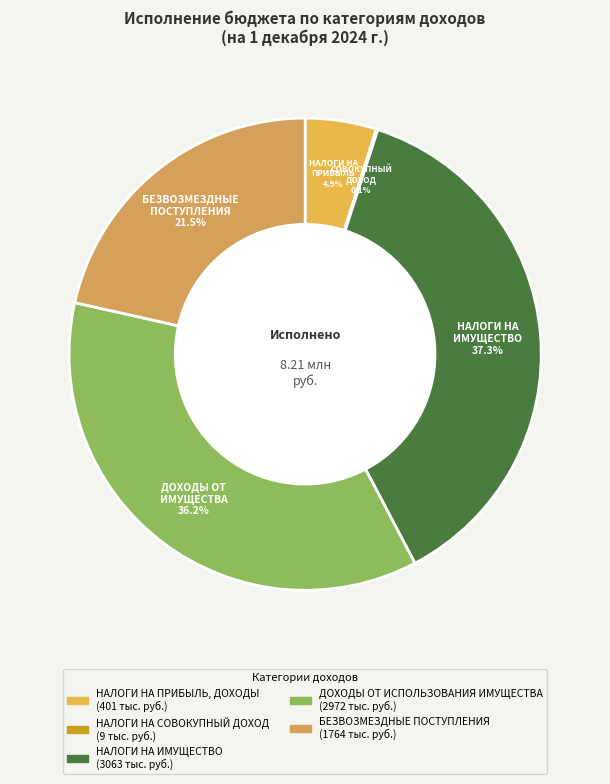

Do НАЛОГИ НА ИМУЩЕСТВО and НАЛОГИ НА СОВОКУПНЫЙ ДОХОД together represent more than half of the pie?

No